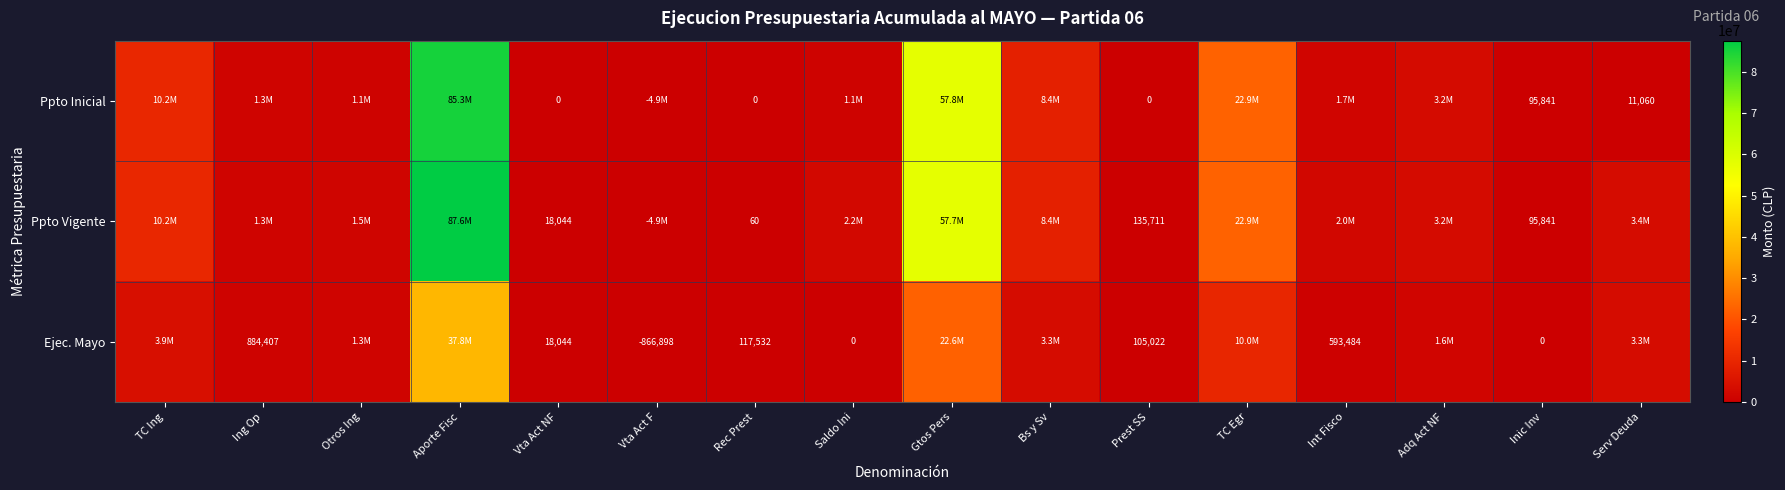

How many distinct data groups are displayed?

3